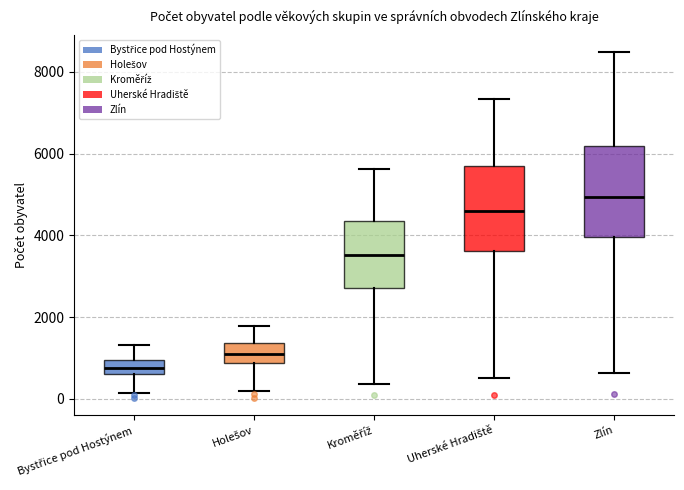

Reading left to right, transcribe this box plot: for each box, give where its median line is, the range the box spans, and where its two whiskers end, as read against the y-axis. The values are not printed on the chart, so give them approximately, as read against the axis.

Bystřice pod Hostýnem: median 800, box 600 to 1000, whiskers 200 to 1400
Holešov: median 1200, box 800 to 1400, whiskers 200 to 1800
Kroměříž: median 3600, box 2800 to 4400, whiskers 400 to 5600
Uherské Hradiště: median 4600, box 3600 to 5800, whiskers 600 to 7400
Zlín: median 5000, box 4000 to 6200, whiskers 600 to 8400